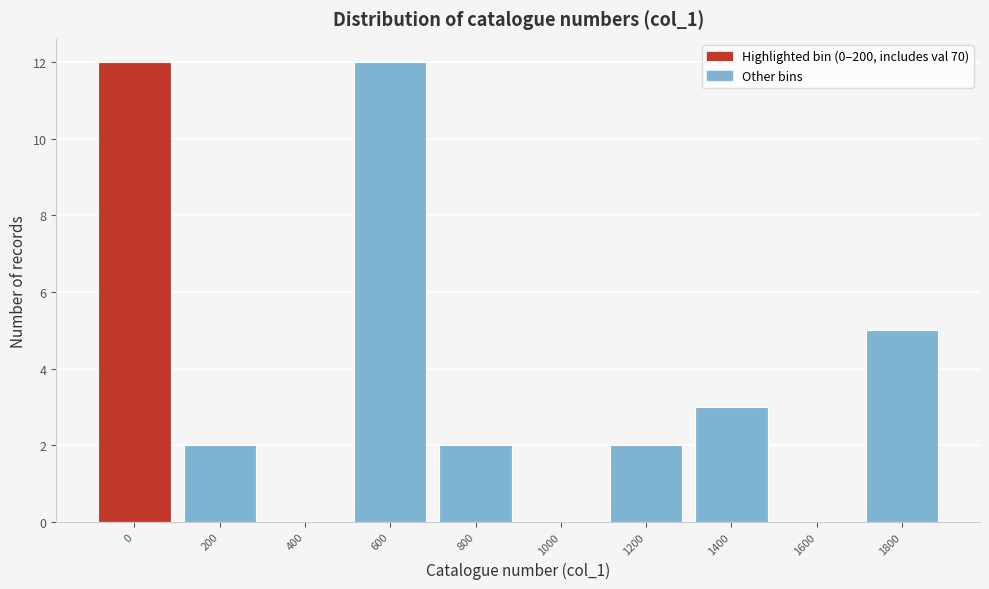

Reading left to right, list all the values displayed in this chart.

0=12	200=2	400=0	600=12	800=2	1000=0	1200=2	1400=3	1600=0	1800=5